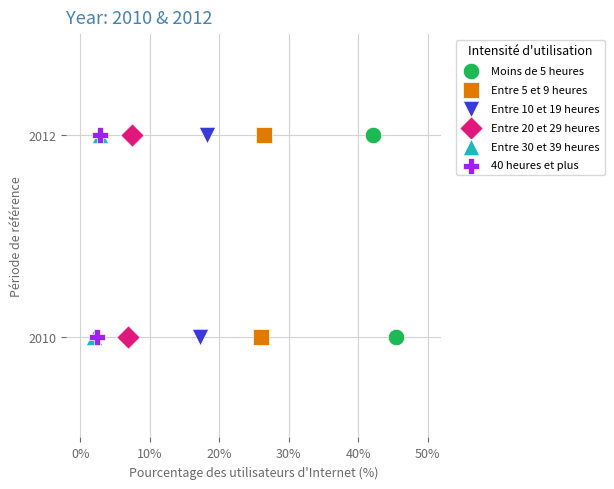

What are all the series names shown in the legend?

Moins de 5 heures, Entre 5 et 9 heures, Entre 10 et 19 heures, Entre 20 et 29 heures, Entre 30 et 39 heures, 40 heures et plus